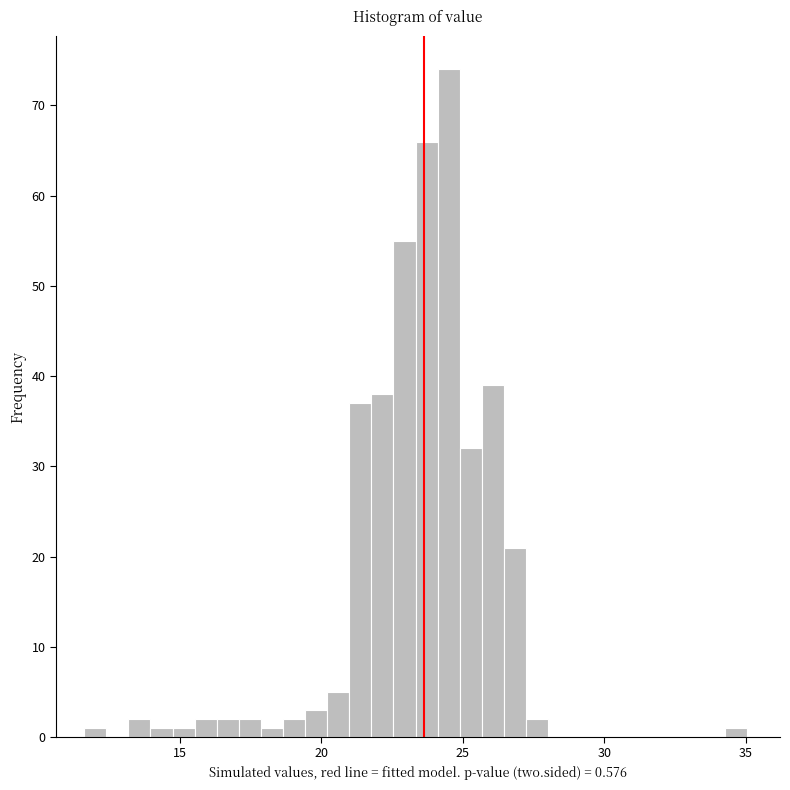

Around what value on the x-axis is the tallest bar? Give the approximate position of its centre, as read against the axis.

24.5